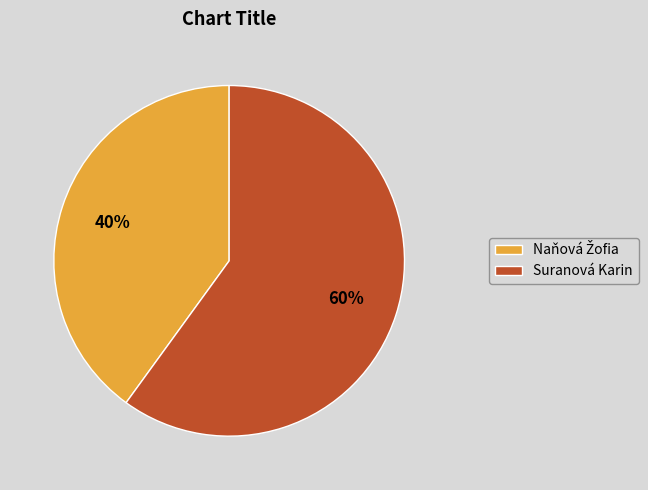

How many slices are in this pie chart?

2